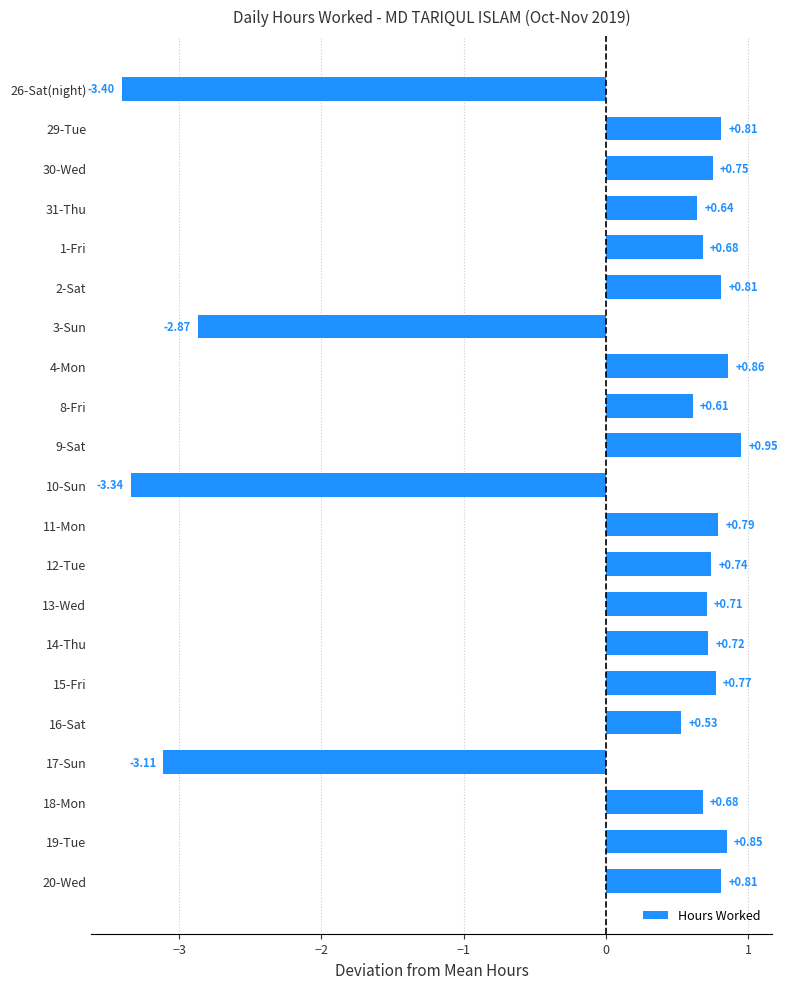

What is the change in value from 10-Sun to 11-Mon?

+4.1